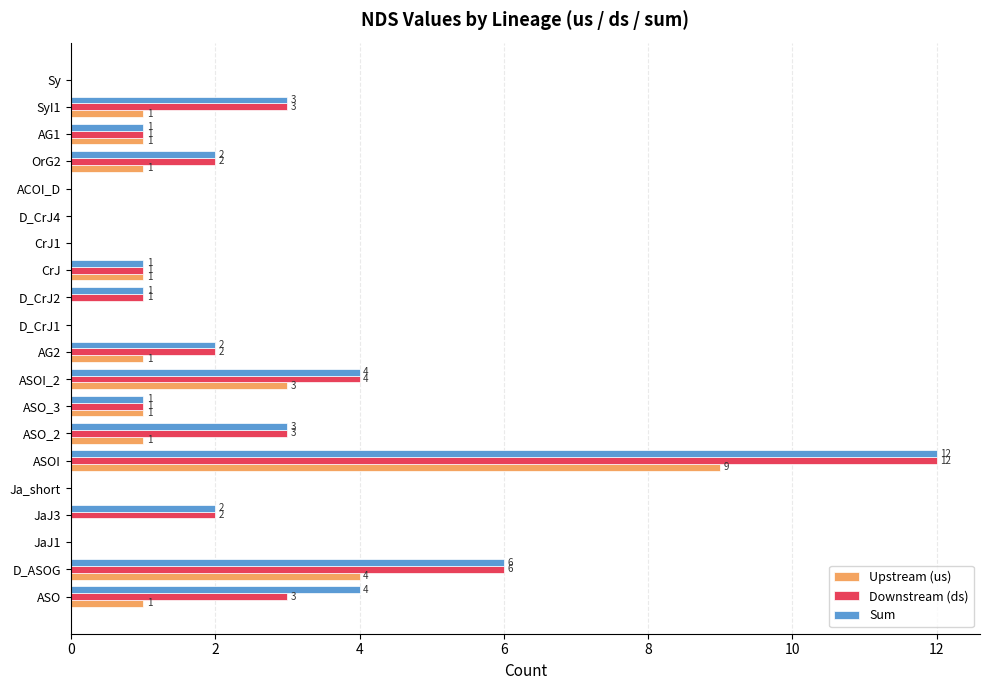

What is the sum of all Sum values?

42